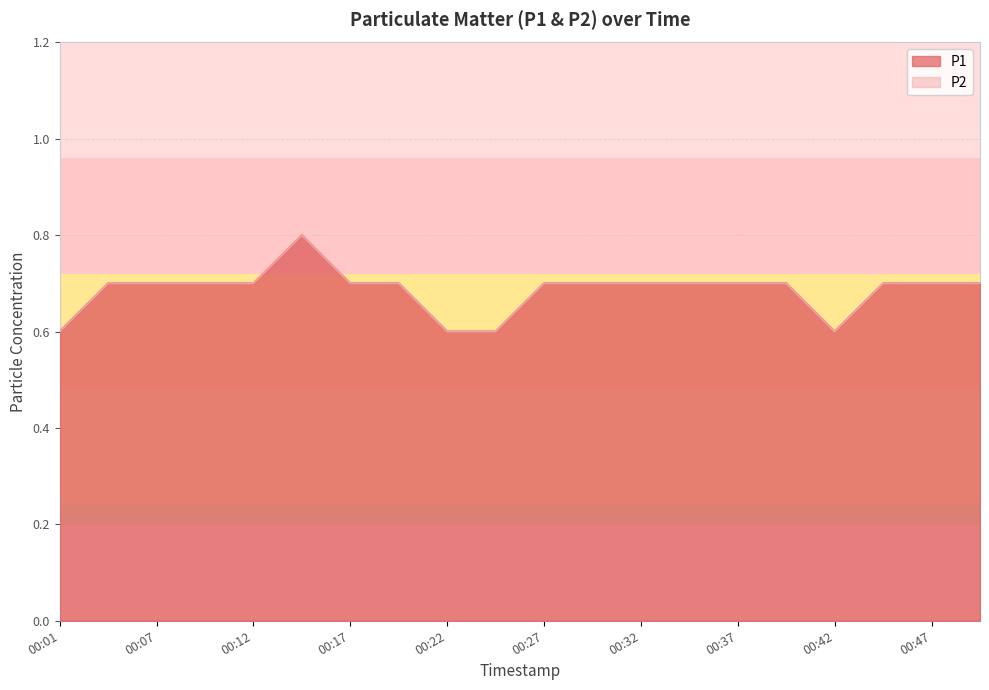

The value of P1 at 00:32 is 0.7. True or false?

True